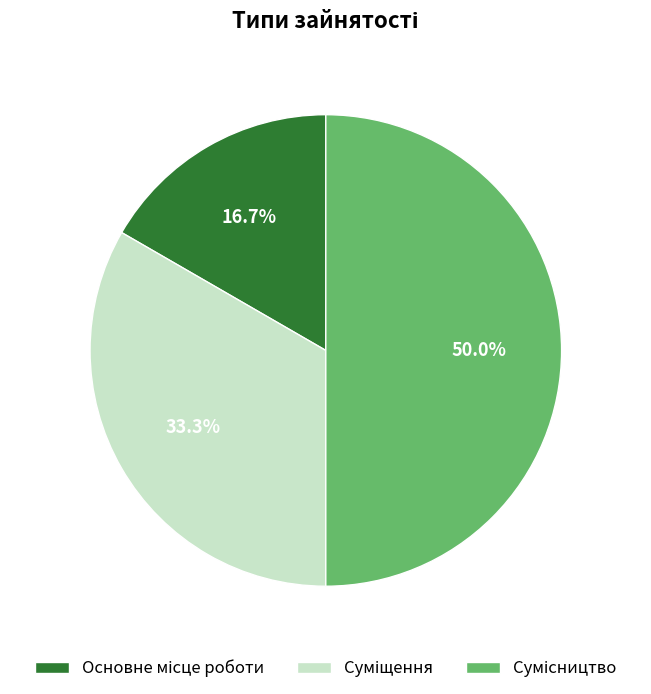

Which category has the biggest portion of the pie?

Сумісництво